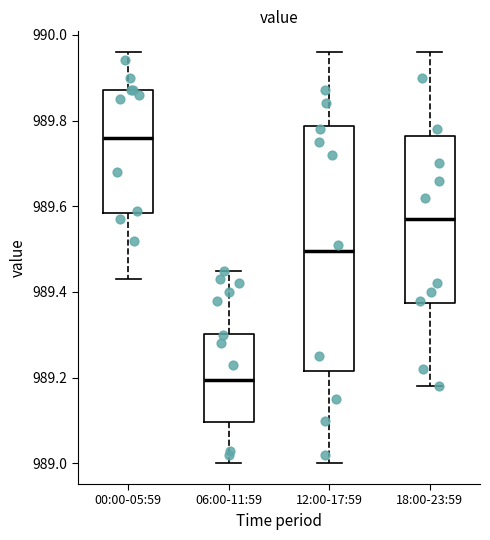

Comparing the boxes themselves (not the whiskers), which one is the tallest?

12:00-17:59